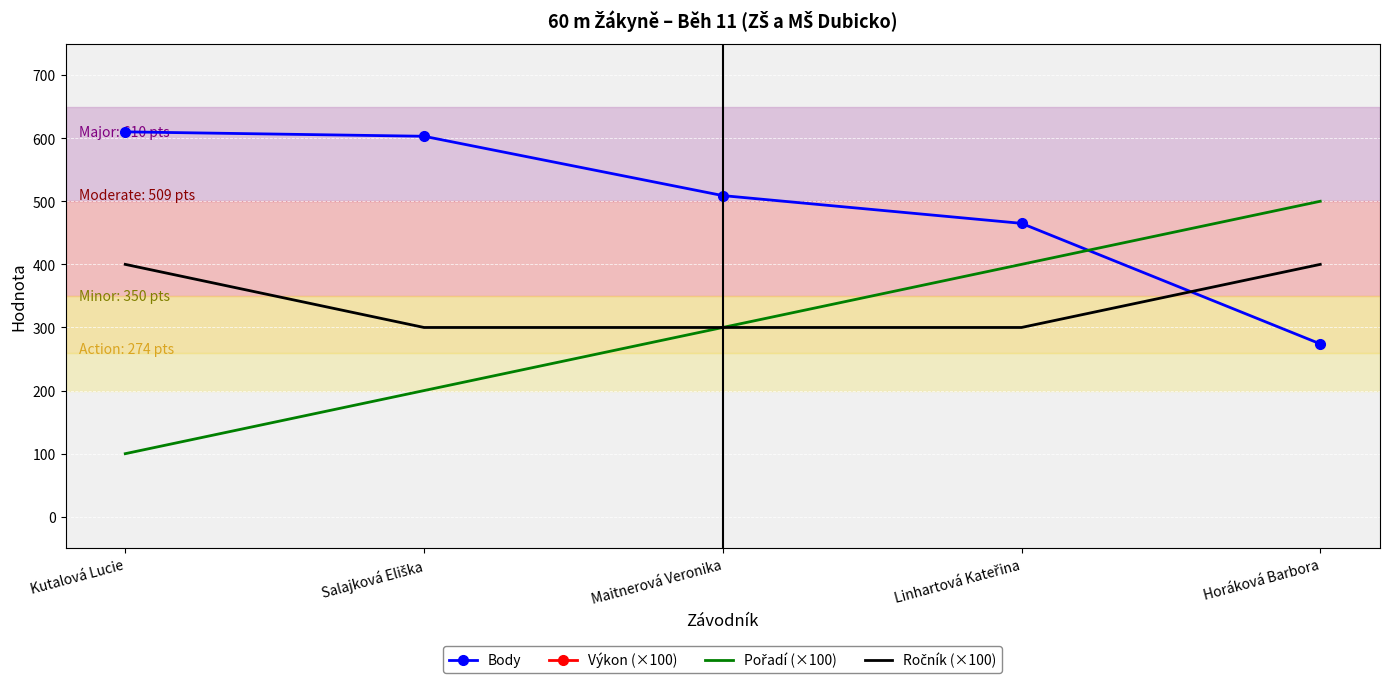

What is the difference between the maximum and minimum values in the Ročník (×100) series?

100